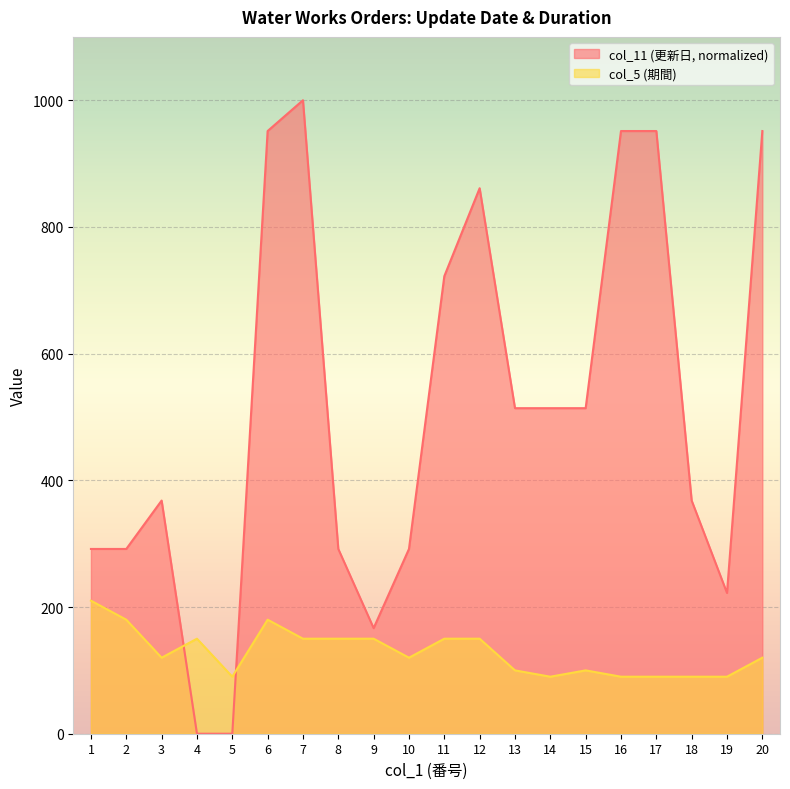

Between 20 and 2, which is larger?

20